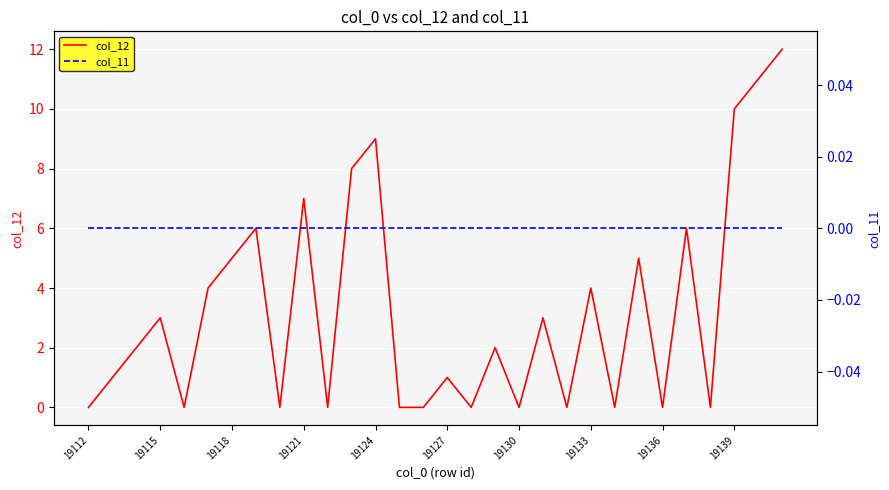

How many data points does each series have?

30